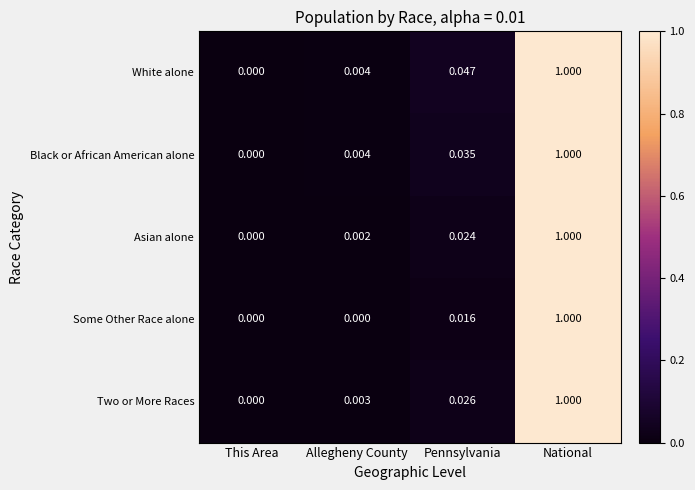

List the labels in order of Asian alone value, largest first.

National, Pennsylvania, Allegheny County, This Area